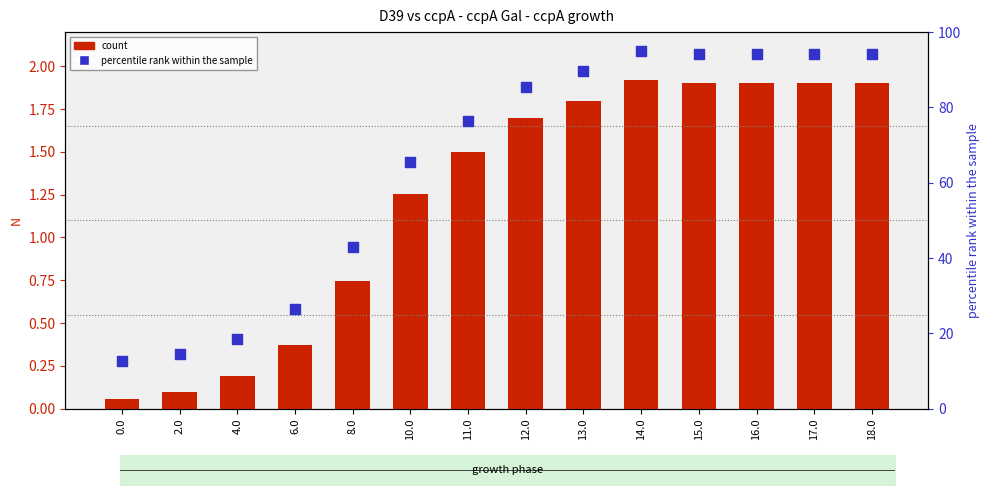

What is the total value across all series at 0.0?

12.7